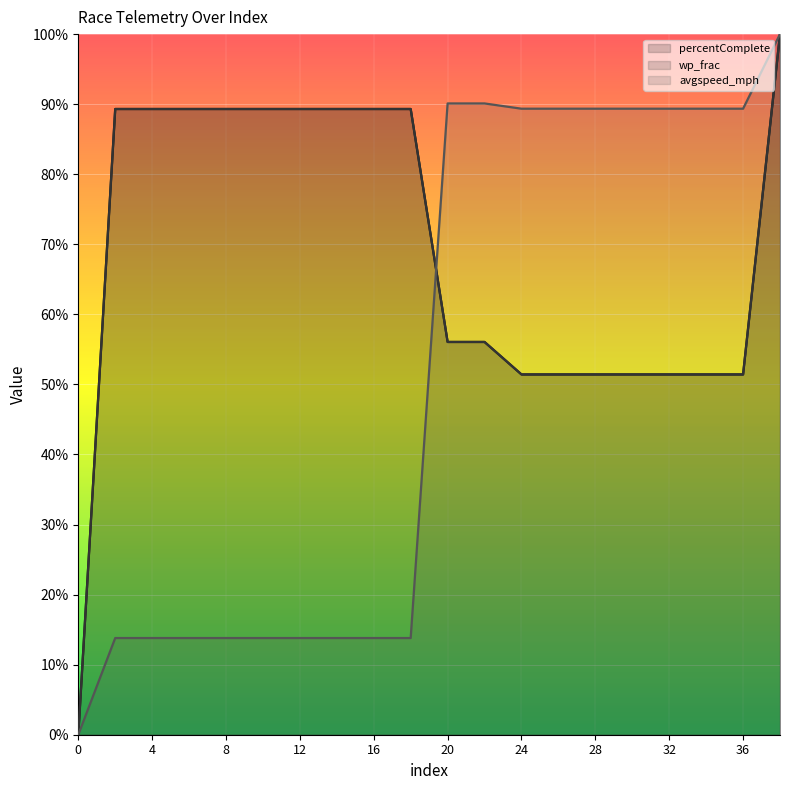

True or false: wp_frac and percentComplete intersect in this chart.

False